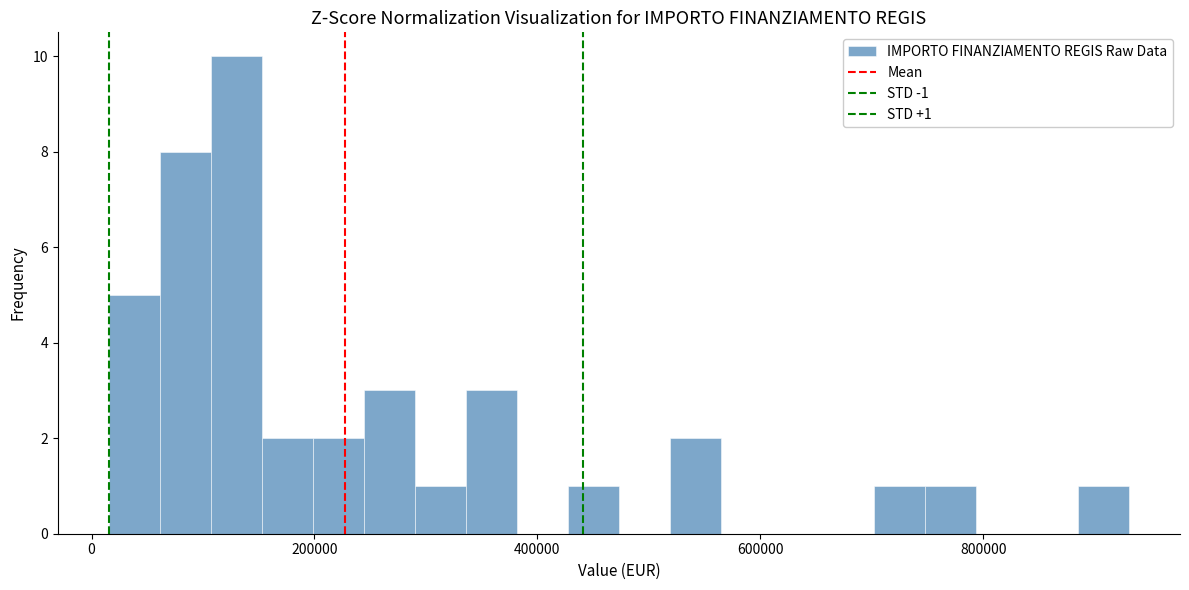

Around what value on the x-axis is the tallest bar? Give the approximate position of its centre, as read against the axis.

120000